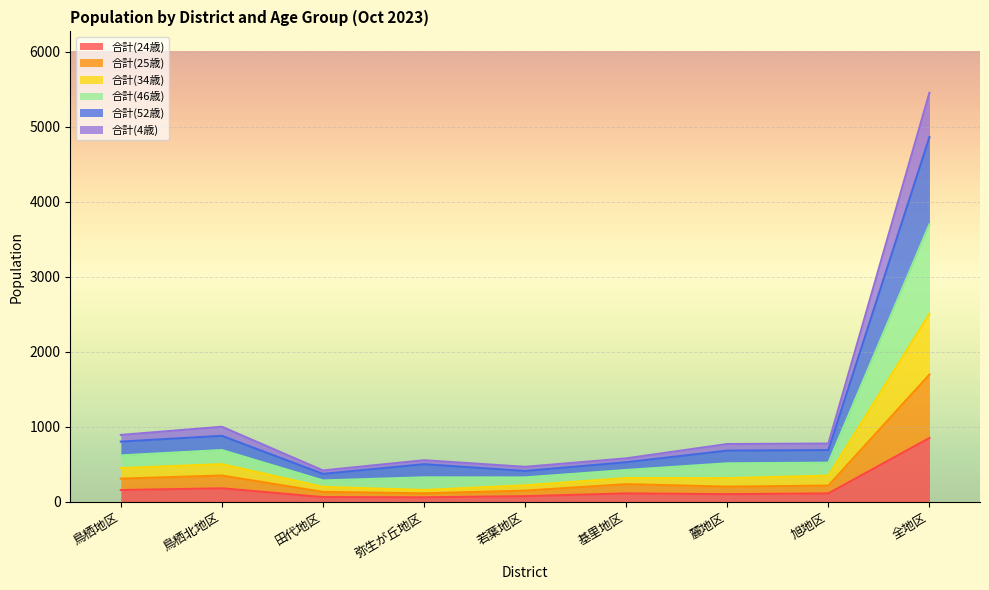

Which category has the highest value in the 合計(24歳) series?

全地区